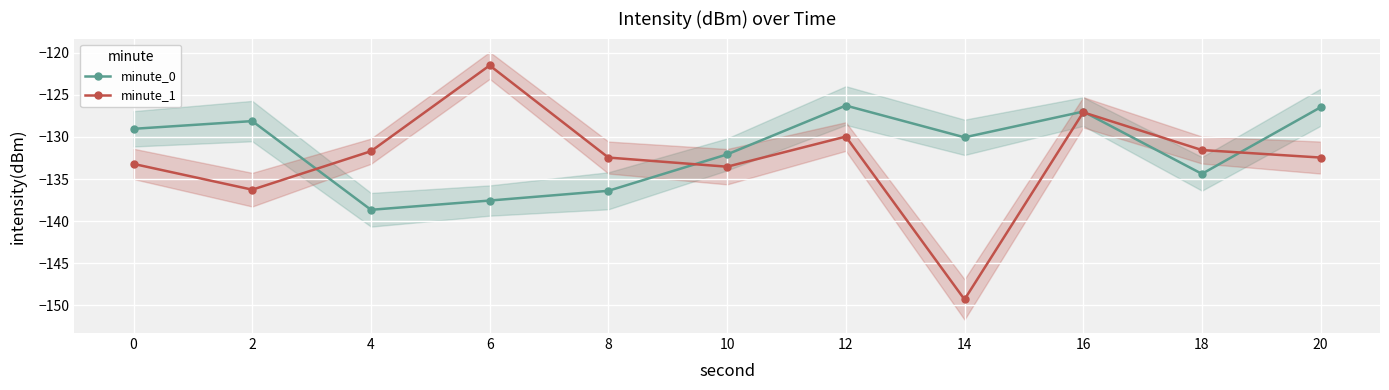

Which label corresponds to the largest value in the chart?

6